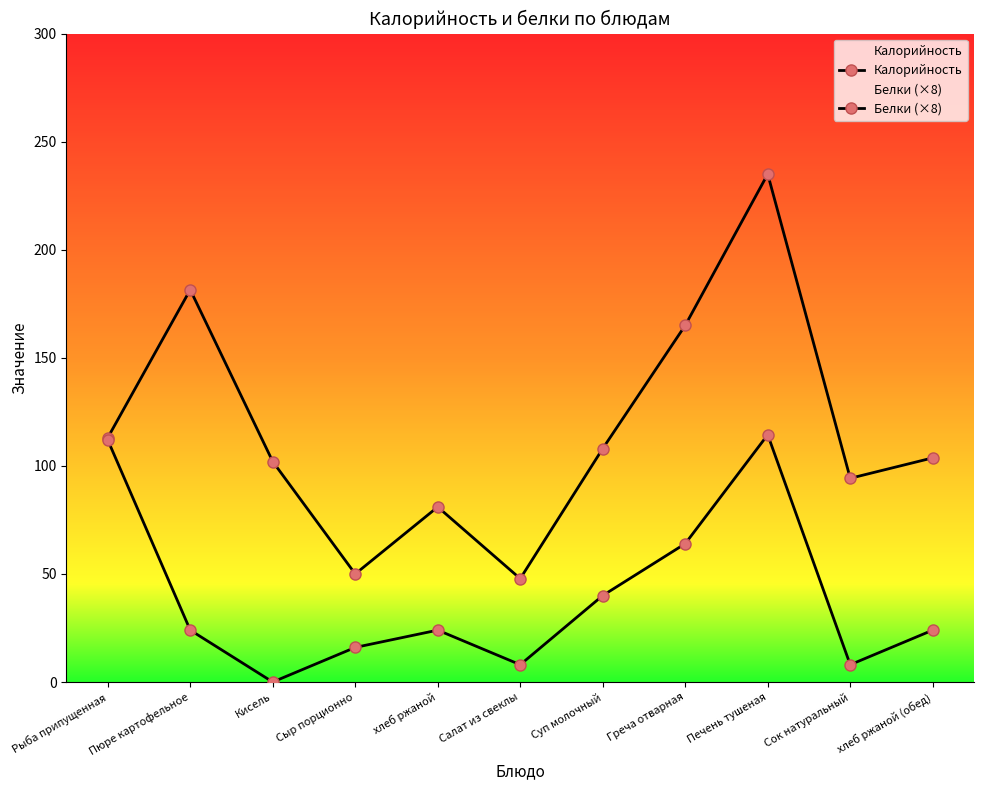

What is the label of the 5th point from the right?

Суп молочный